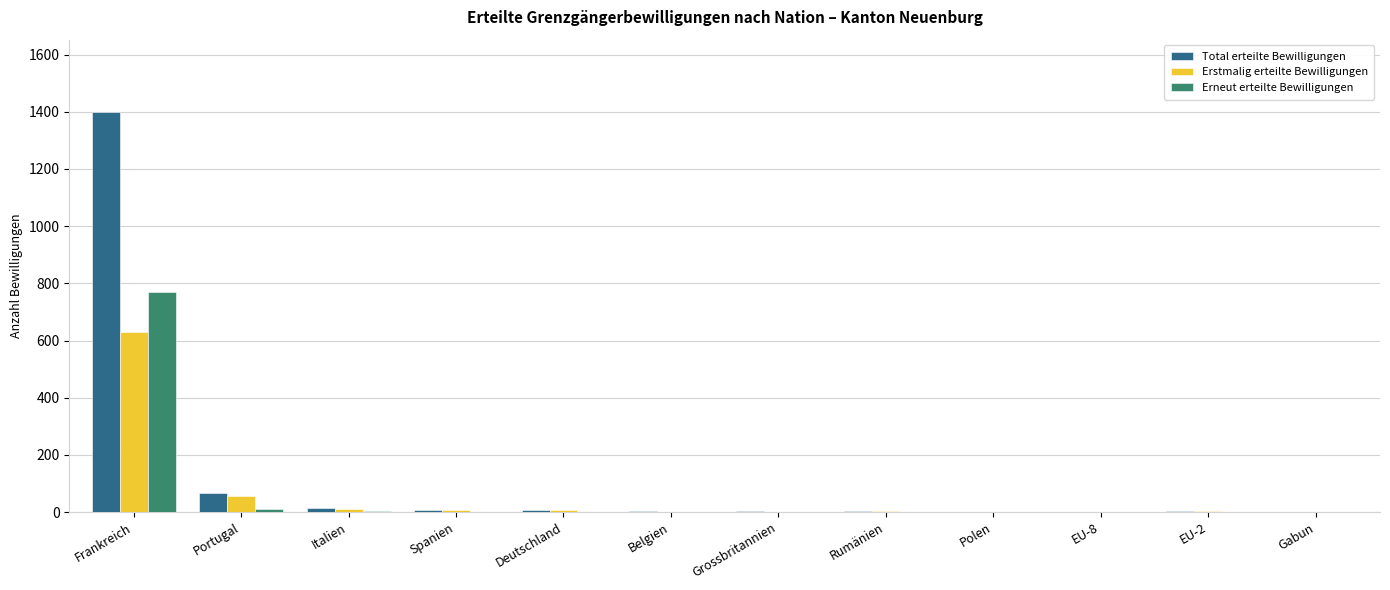

At which category is the sum across all series the highest?

Frankreich